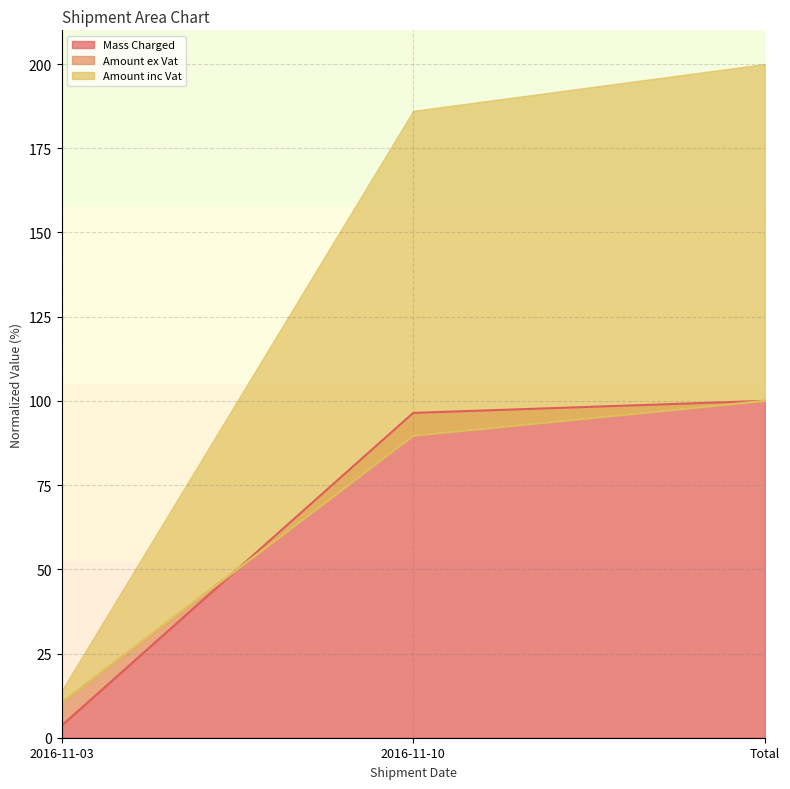

Which has a higher value, 2016-11-10 or Total?

Total